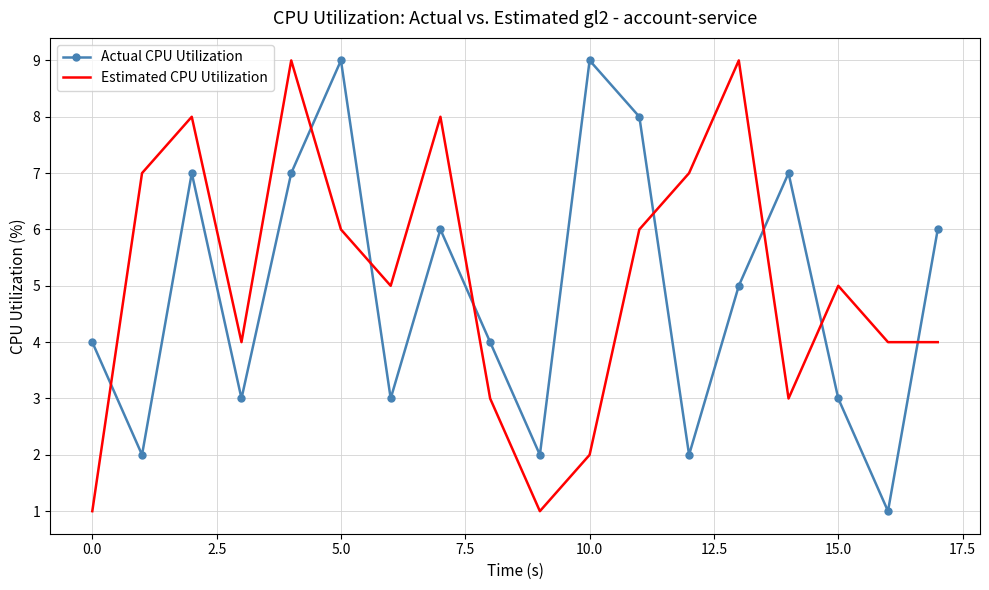

What is the maximum value for Actual CPU Utilization?

9